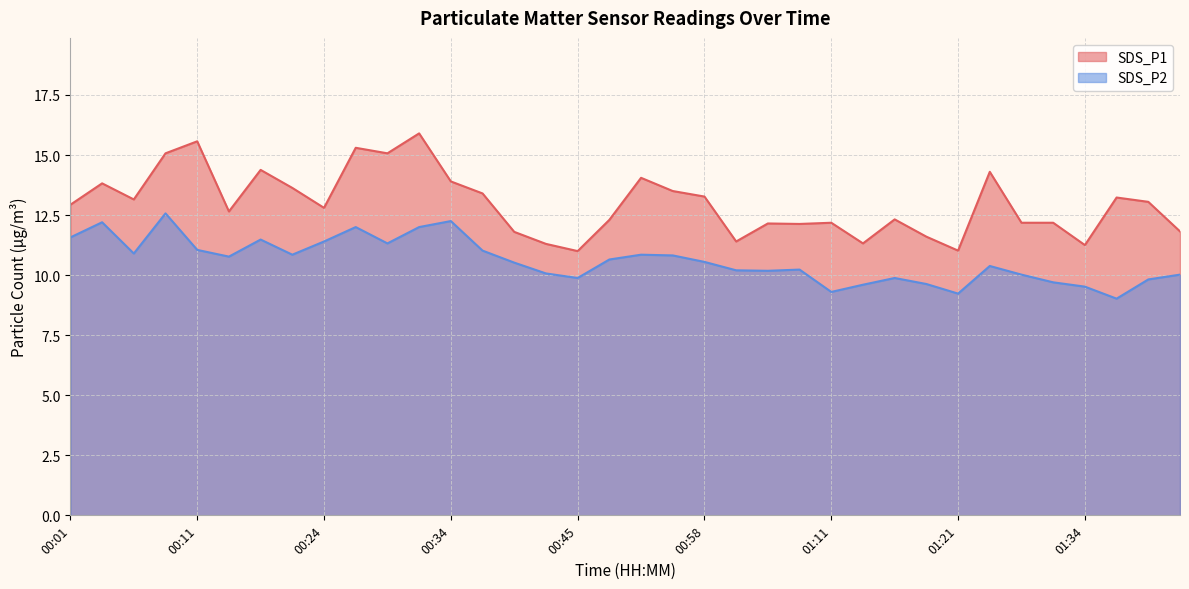

What is the sum of all SDS_P1 values?

466.9